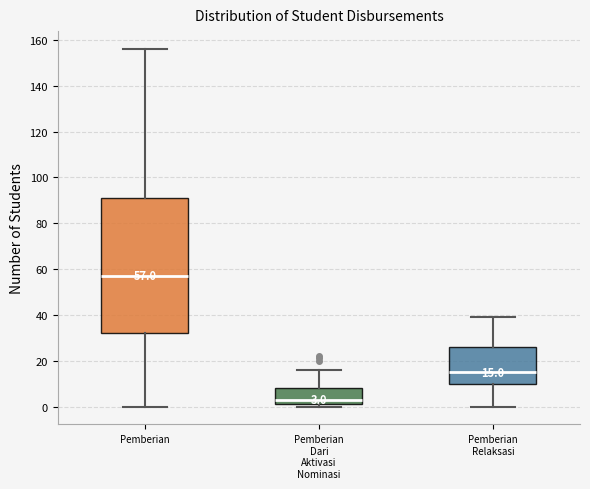

Comparing the boxes themselves (not the whiskers), which one is the tallest?

Pemberian